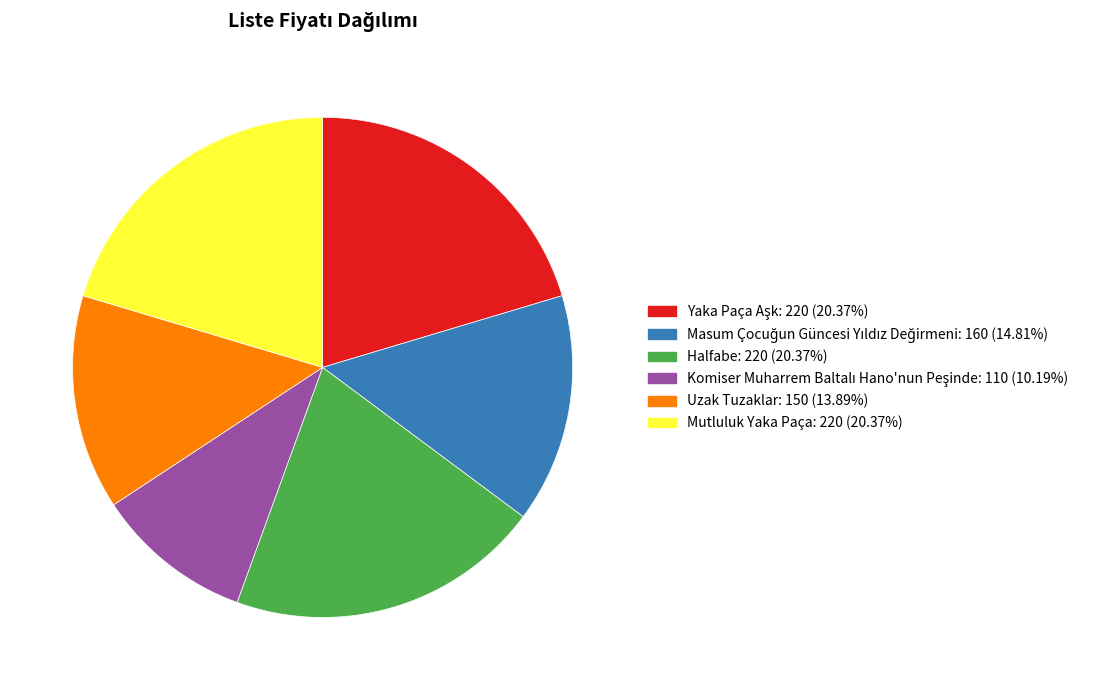

Does Mutluluk Yaka Paça represent more than half of the total?

No